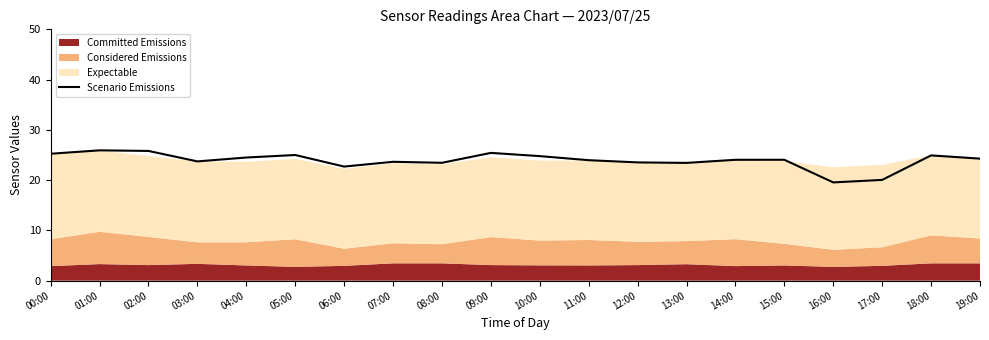

What is the sum of all values?

478.1